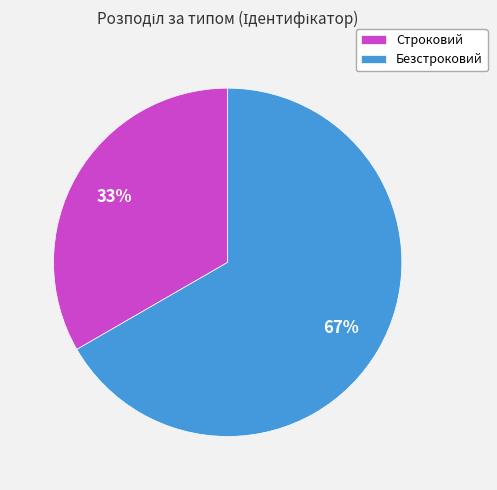

The Безстроковий slice represents 67% of the pie. True or false?

True